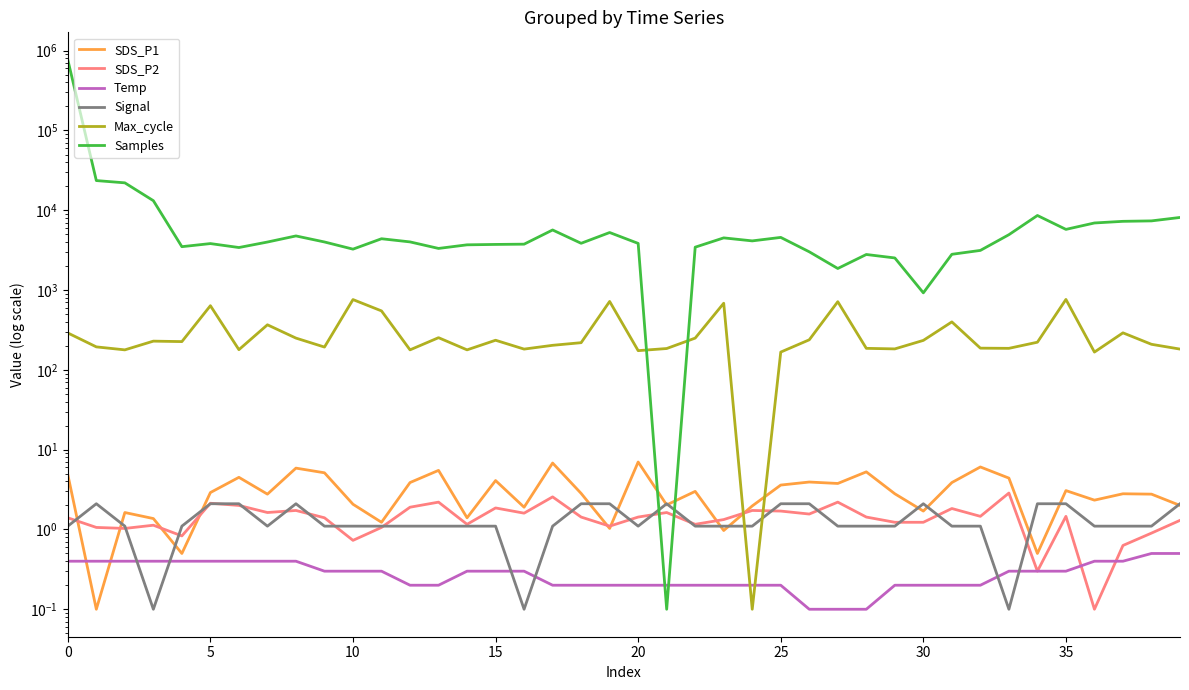

What is the difference between the SDS_P2 values at 33 and 38?

2.0